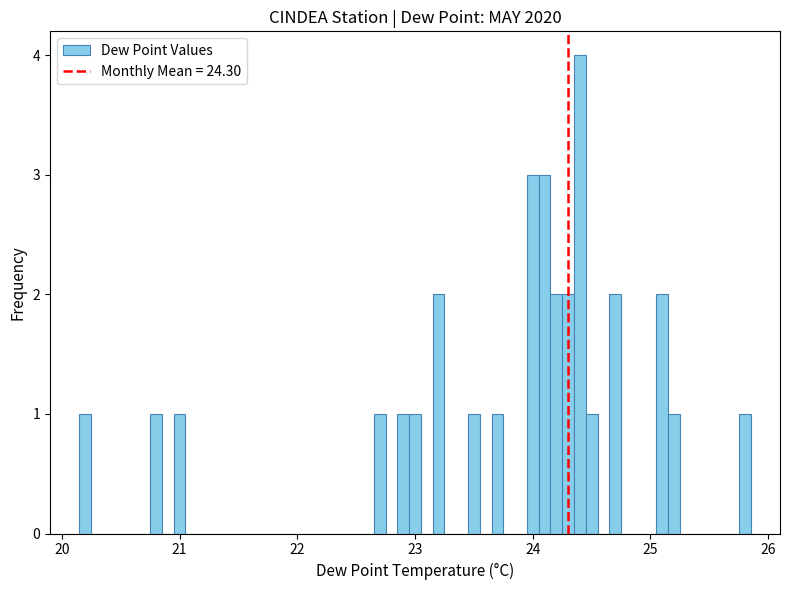

Read against the x-axis, roughly where is the centre of the tallest bar?

24.4